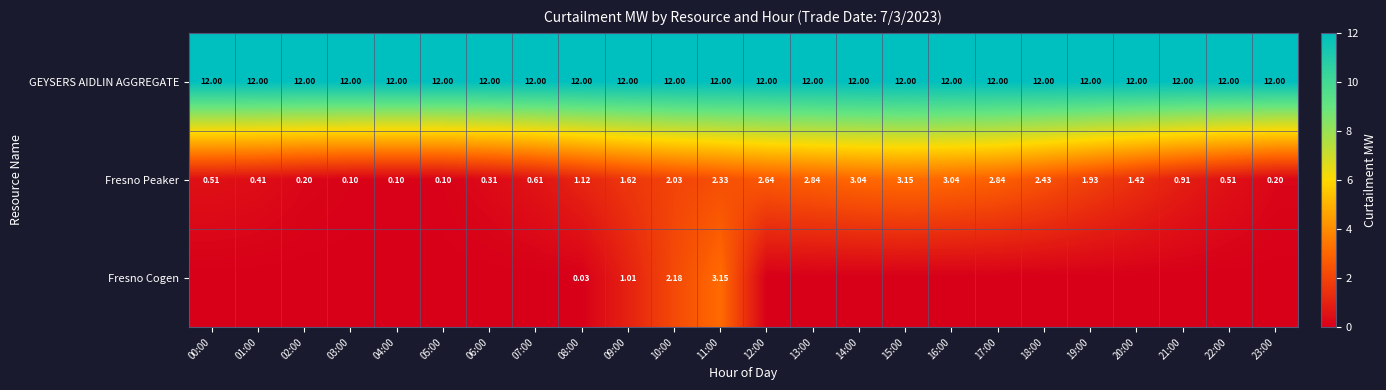

Is it true that Fresno Peaker equals 1.1 at 08:00?

True